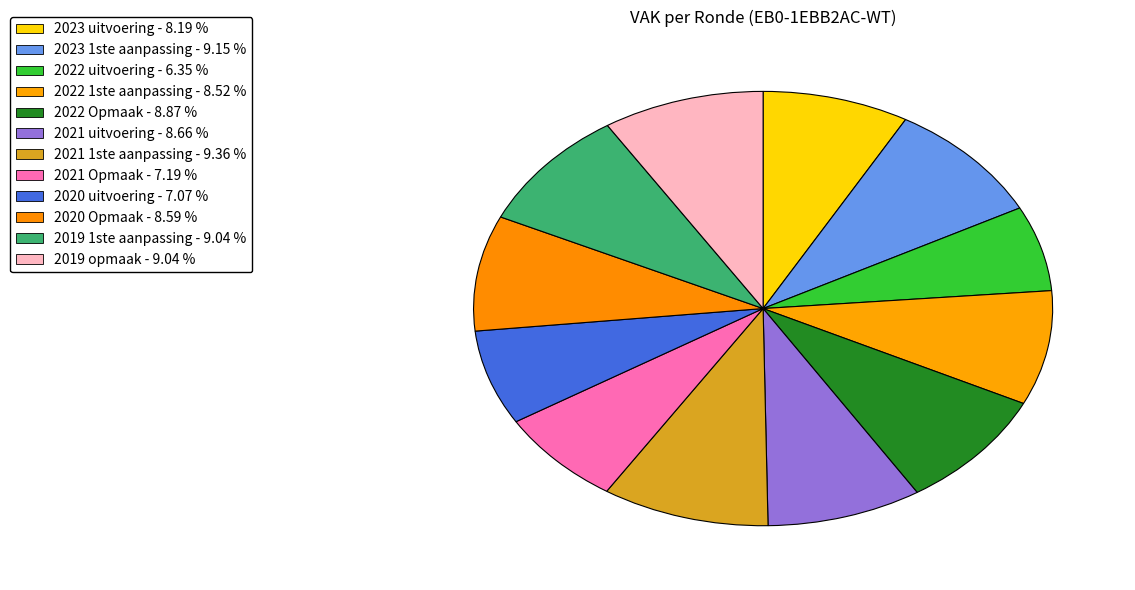

How many slices are in this pie chart?

12